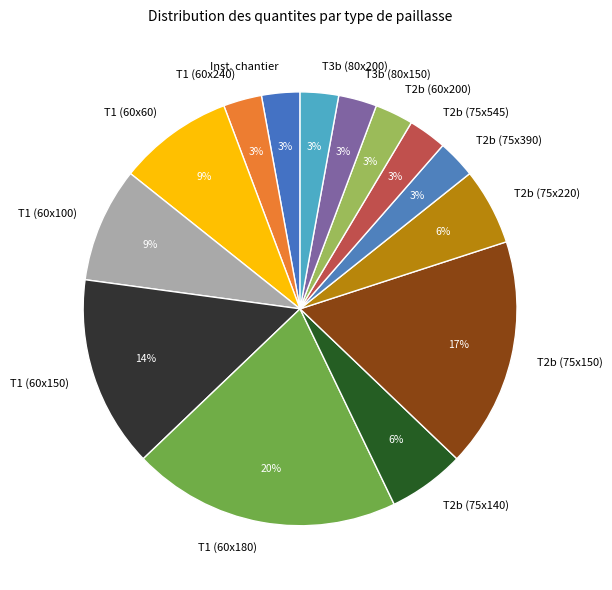

Which slice is the largest?

T1 (60x180)